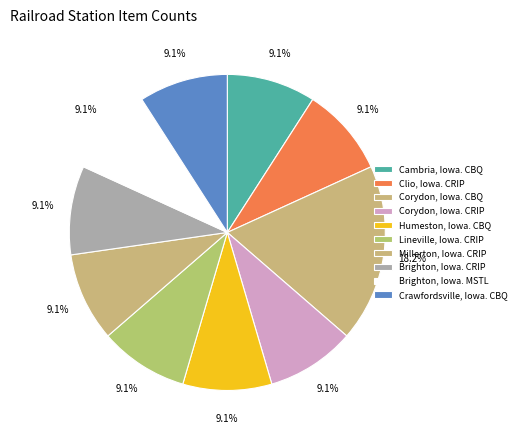

Is it true that Clio, Iowa. CRIP is 9% of the pie?

True